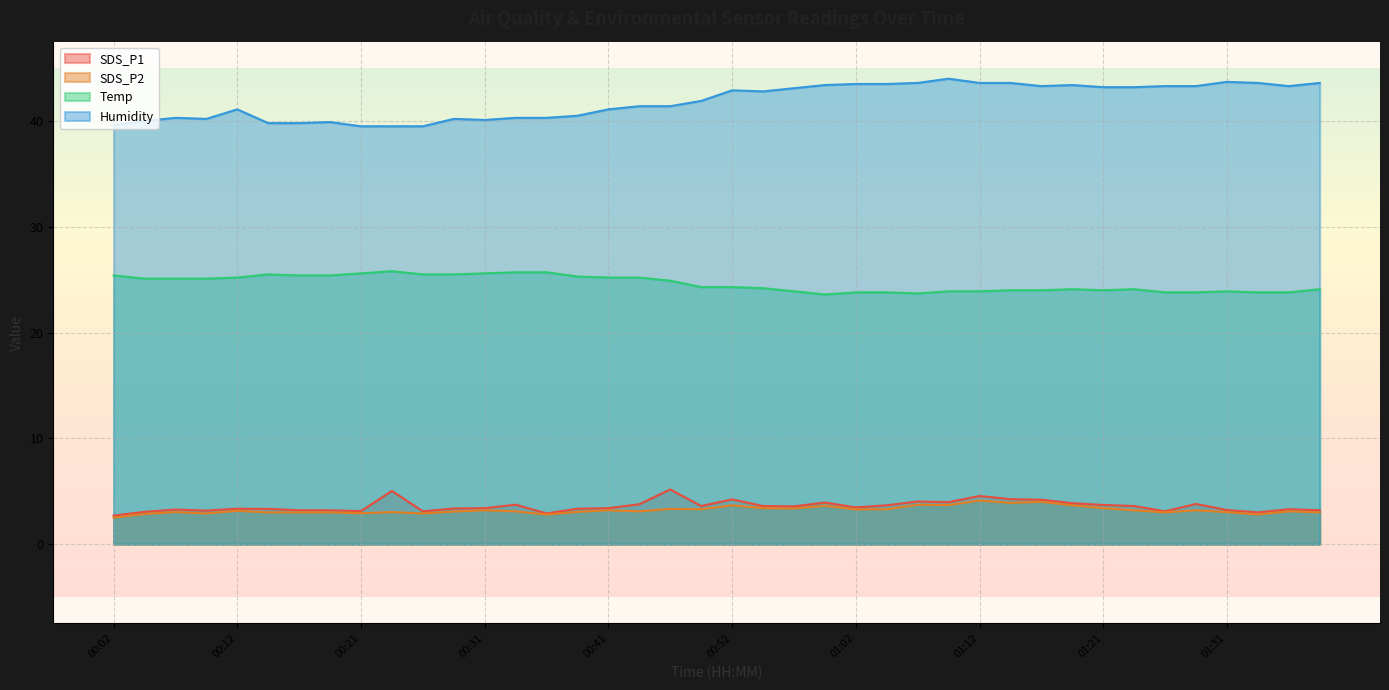

What is the difference between the second highest and second lowest values in the Temp series?

2.0